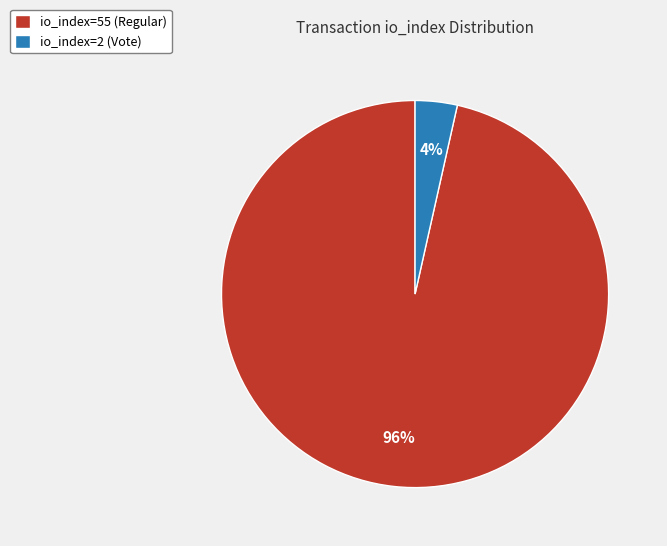

Is the sum of io_index=55 (Regular) and io_index=2 (Vote) greater than half?

Yes